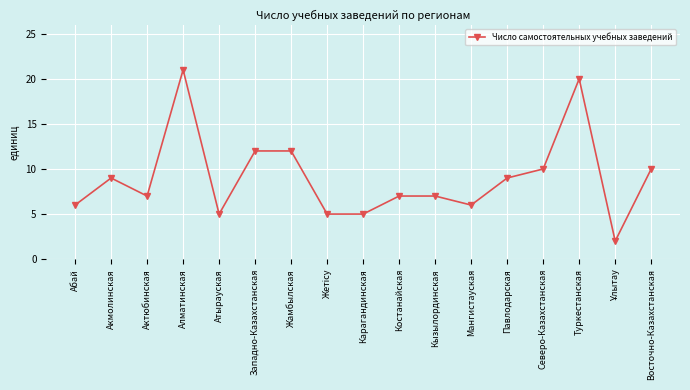

What is the ratio of the value at Павлодарская to the value at Актюбинская?

1.3